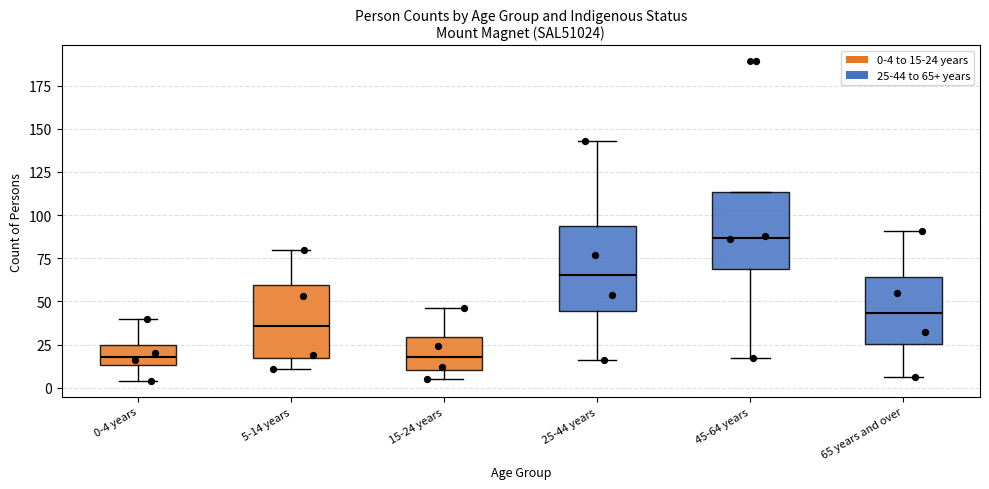

Reading left to right, read every box against the y-axis: the position of its median line, the range the box covers, and the ends of its whiskers. The values are not printed on the chart, so give them approximately, as read against the axis.

0-4 years: median 20, box 15 to 25, whiskers 5 to 40
5-14 years: median 35, box 15 to 60, whiskers 10 to 80
15-24 years: median 20, box 10 to 30, whiskers 5 to 45
25-44 years: median 65, box 45 to 95, whiskers 15 to 145
45-64 years: median 85, box 70 to 115, whiskers 15 to 115
65 years and over: median 45, box 25 to 65, whiskers 5 to 90